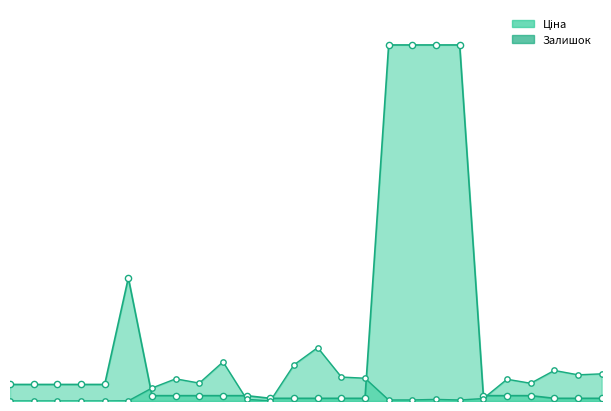

Which series has the largest total across all categories?

Ціна